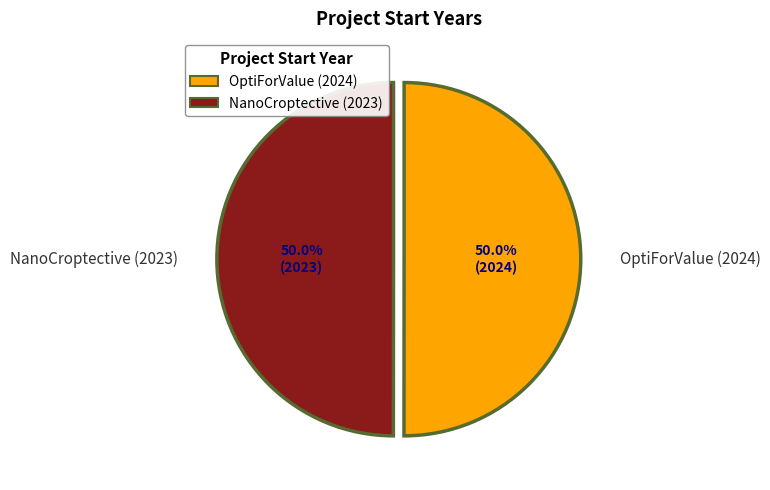

What is the total percentage of NanoCroptective (2023) and OptiForValue (2024)?

100.0%